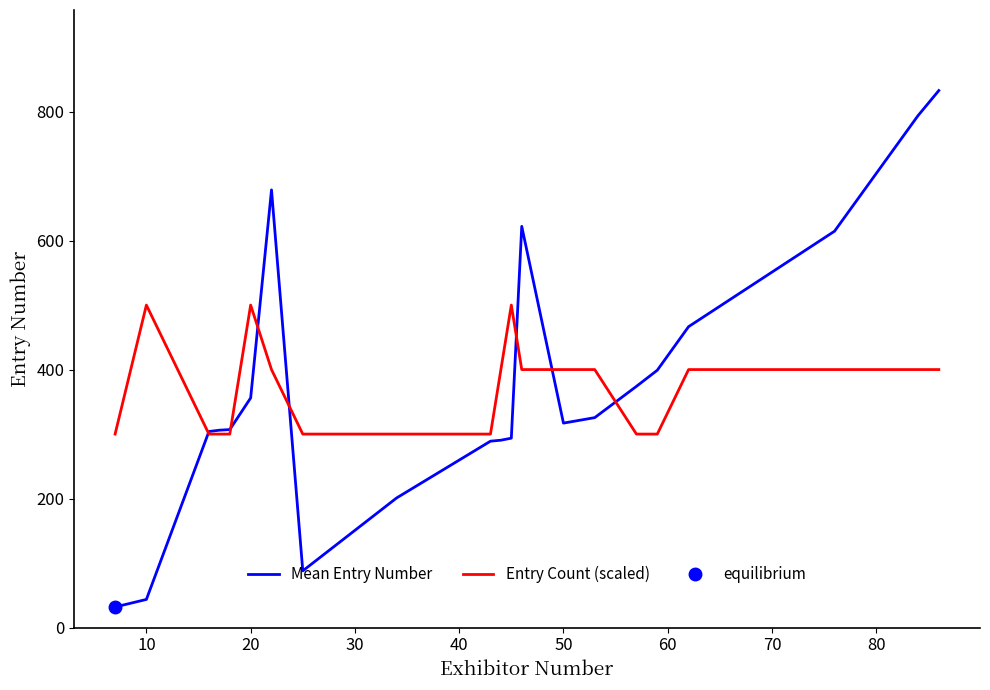

In Mean Entry Number, how many points are lower than both neighbors (excluding endpoints)?

2